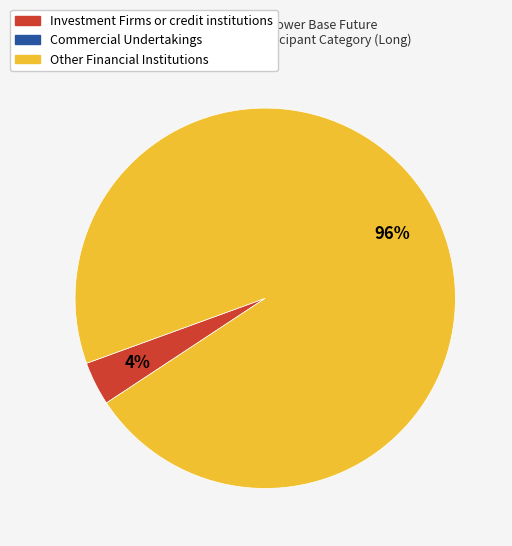

Does any single category account for the majority?

Yes